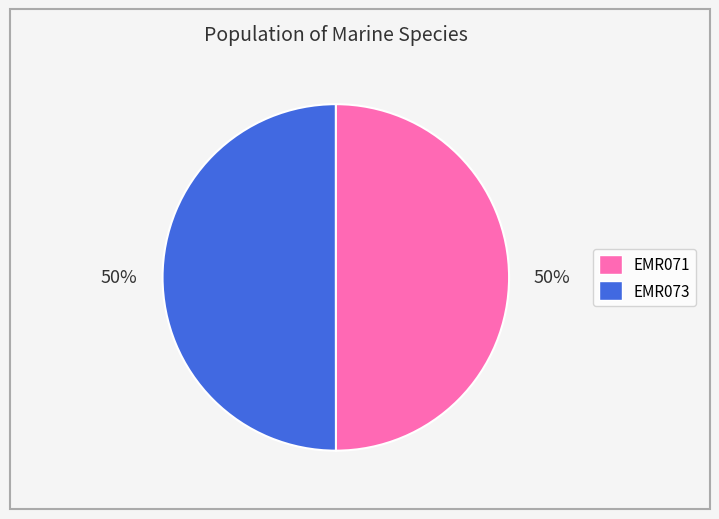

To the nearest percent, what percentage of the pie is EMR071?

50%